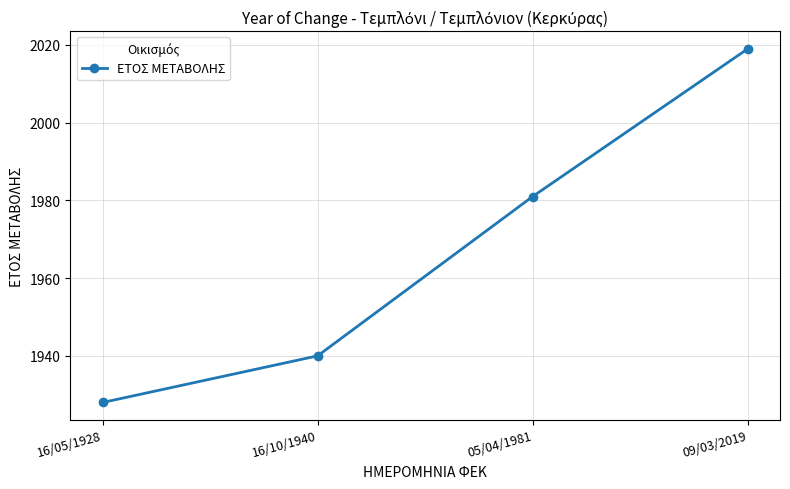

The value at 16/10/1940 is 2636. True or false?

False